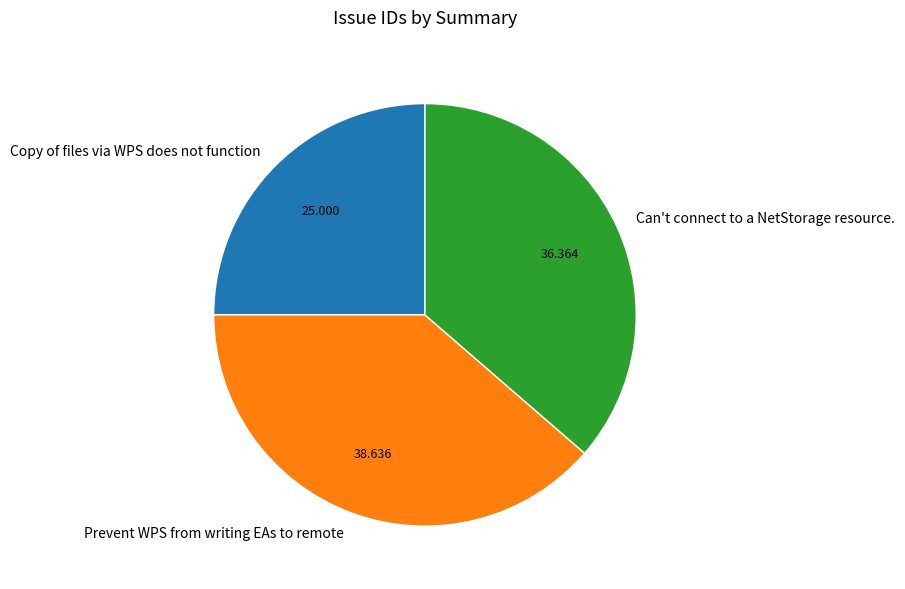

The Can't connect to a NetStorage resource. slice represents 36% of the pie. True or false?

True